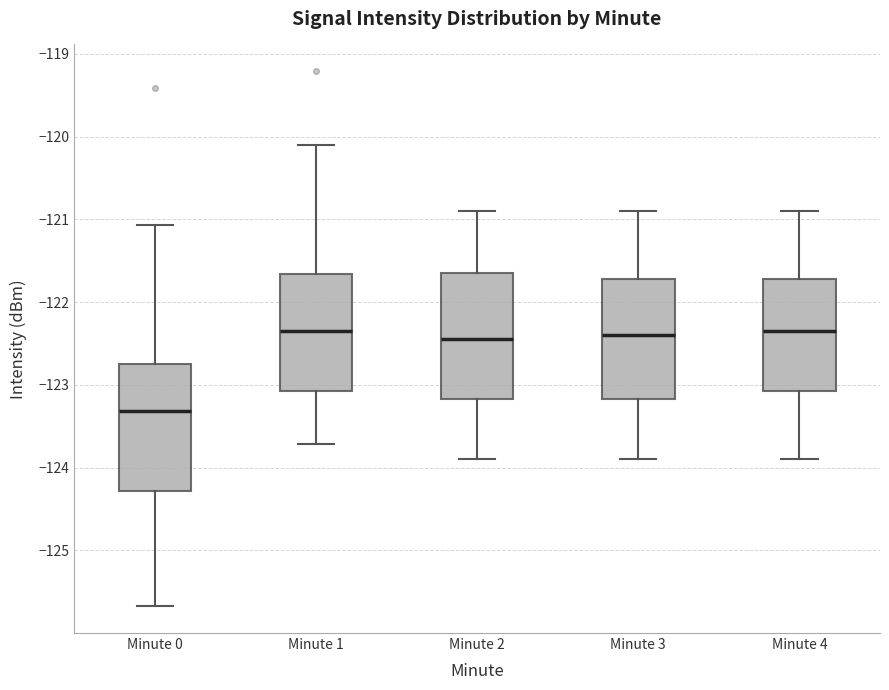

Reading left to right, read every box against the y-axis: the position of its median line, the range the box covers, and the ends of its whiskers. The values are not printed on the chart, so give them approximately, as read against the axis.

Minute 0: median -123.3, box -124.3 to -122.7, whiskers -125.7 to -121.1
Minute 1: median -122.3, box -123.1 to -121.7, whiskers -123.7 to -120.1
Minute 2: median -122.4, box -123.2 to -121.6, whiskers -123.9 to -120.9
Minute 3: median -122.4, box -123.2 to -121.7, whiskers -123.9 to -120.9
Minute 4: median -122.3, box -123.1 to -121.7, whiskers -123.9 to -120.9